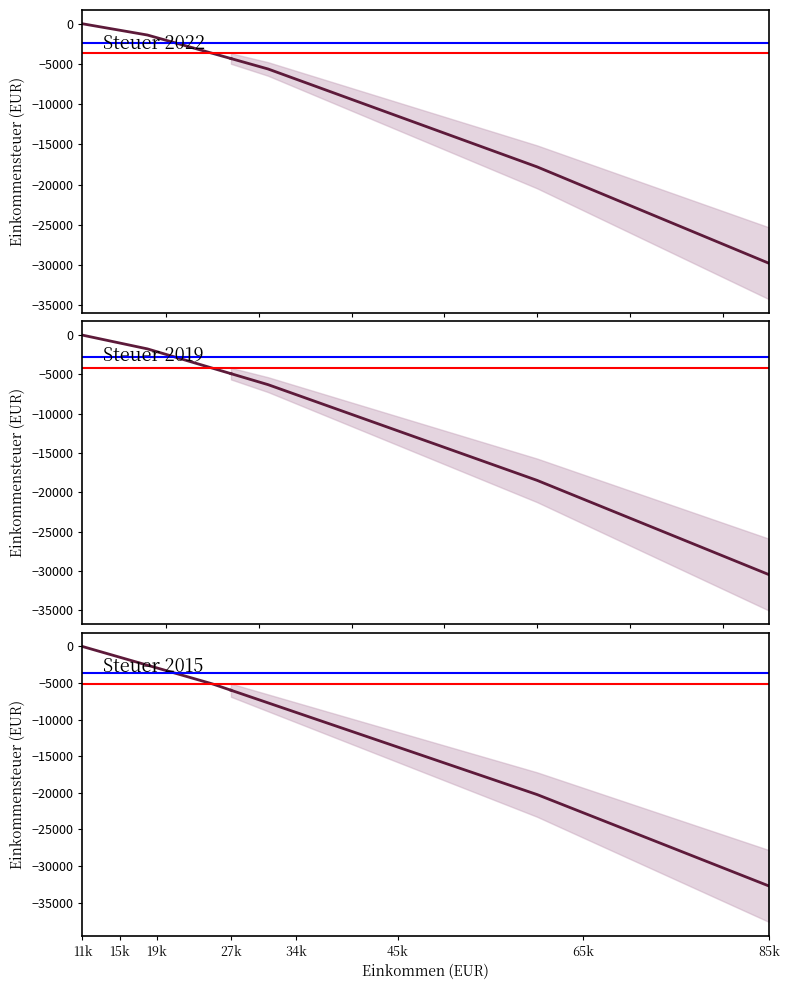

Which series has the largest range (max minus min)?

Steuer 2015